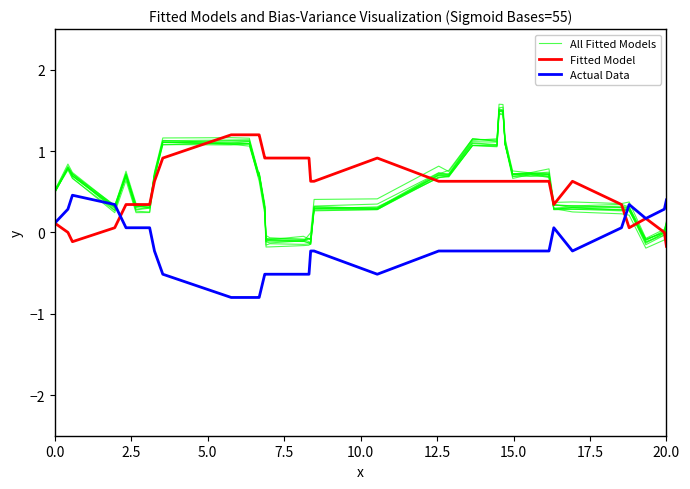

Which series has the largest total across all categories?

Fitted Model